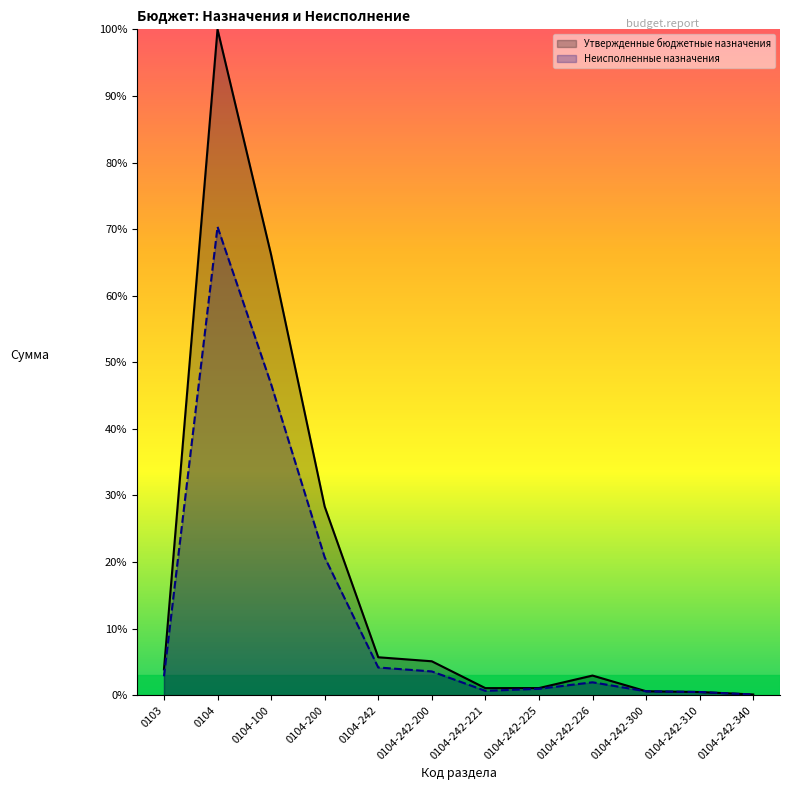

Reading left to right, transcribe all the data shown in this chart.

Утвержденные бюджетные назначения: 3.9	100.0	66.2	28.3	5.7	5.1	1.1	1.1	3.0	0.6	0.5	0.1
Неисполненные назначения: 2.8	70.3	46.7	20.7	4.2	3.6	0.7	1.0	1.9	0.6	0.5	0.1